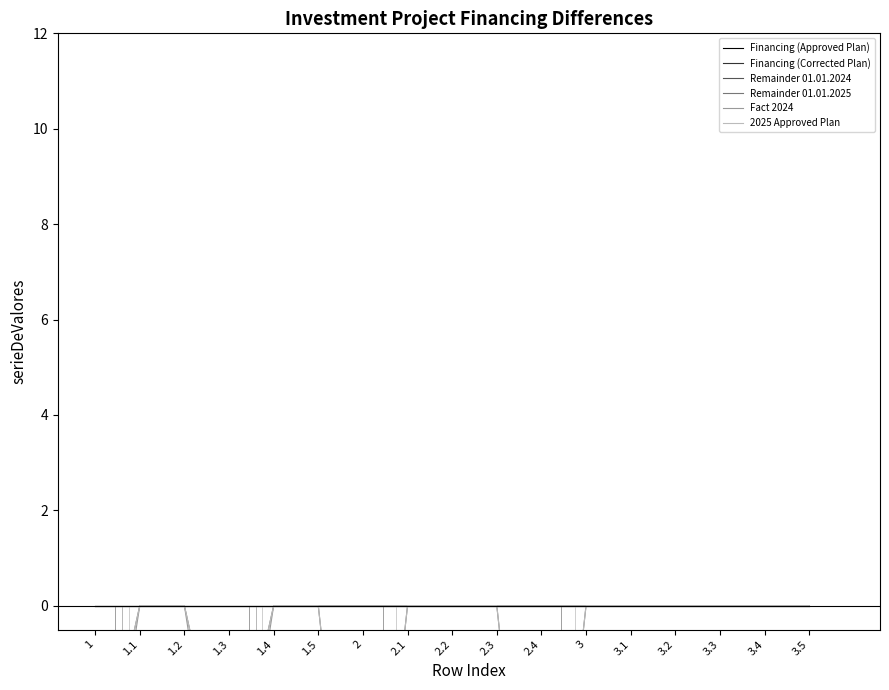

List the series in order of their peak value, highest first.

Financing (Approved Plan), Financing (Corrected Plan), Remainder 01.01.2024, Remainder 01.01.2025, Fact 2024, 2025 Approved Plan